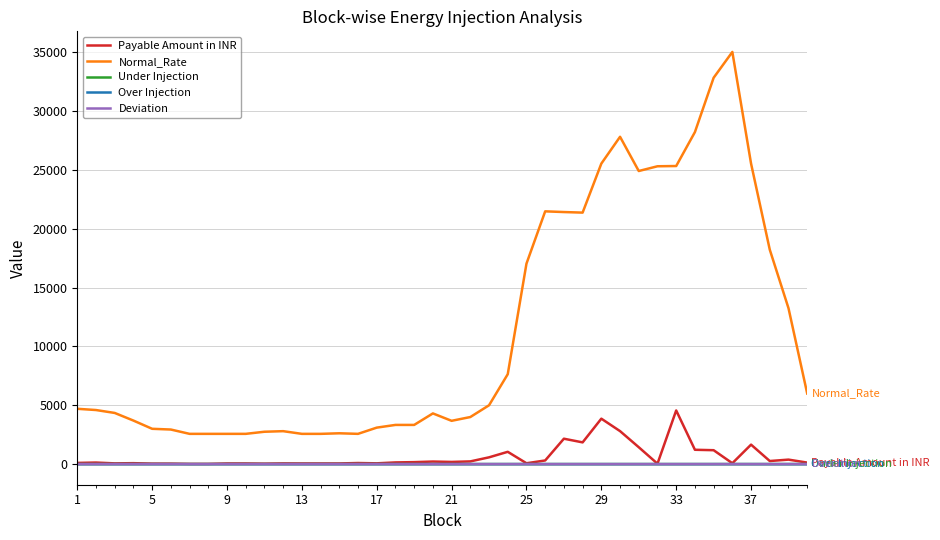

Which series has the largest total across all categories?

Normal_Rate